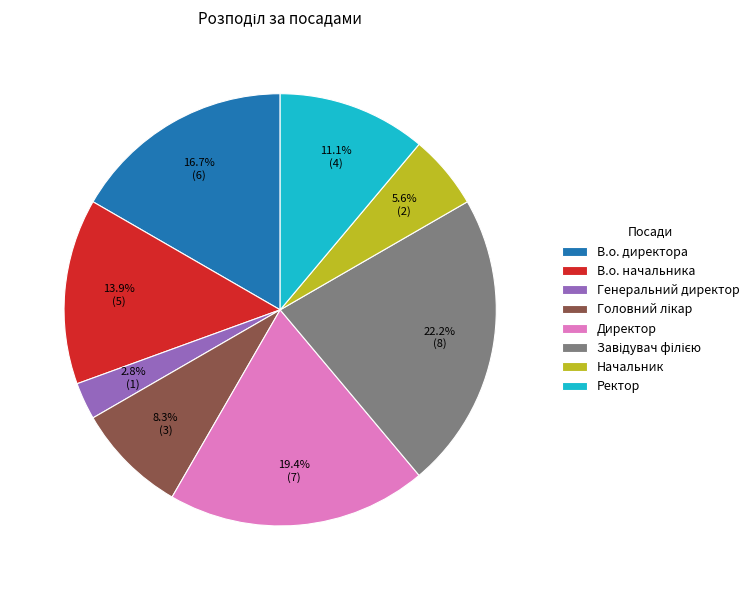

Count the number of slices in the pie.

8